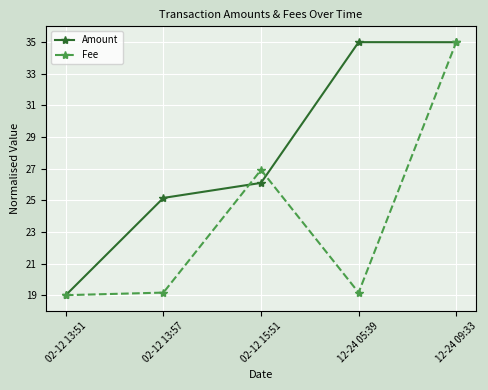

Reading left to right, extract all data points from this chart.

Amount: 19.0	25.1	26.1	35.0	35.0
Fee: 19.0	19.2	26.9	19.2	35.0